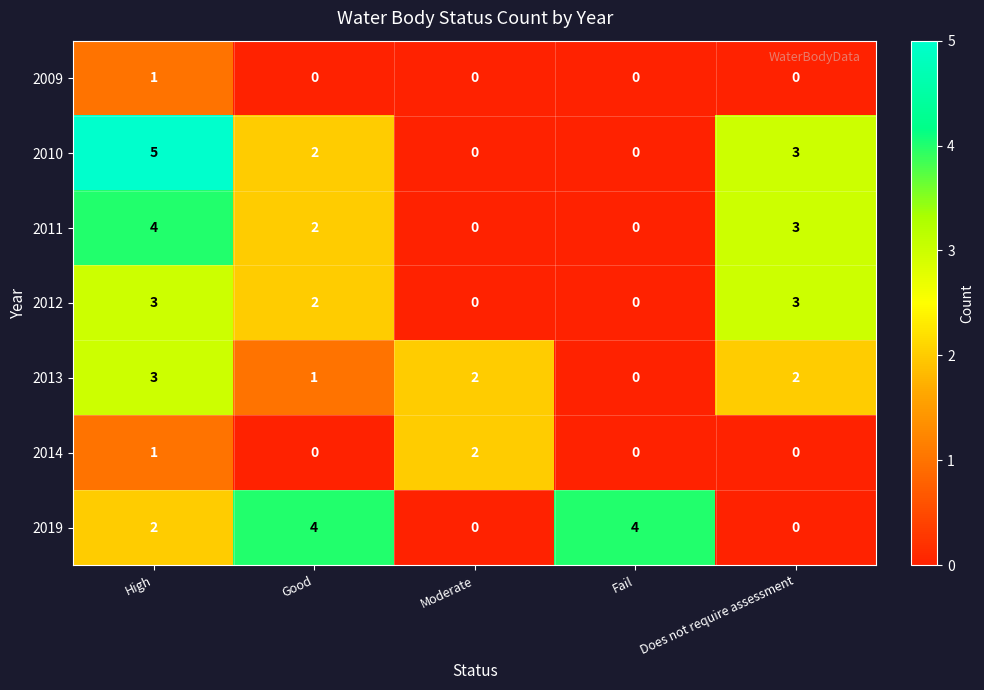

Is it true that 2019 equals 4 at Good?

True